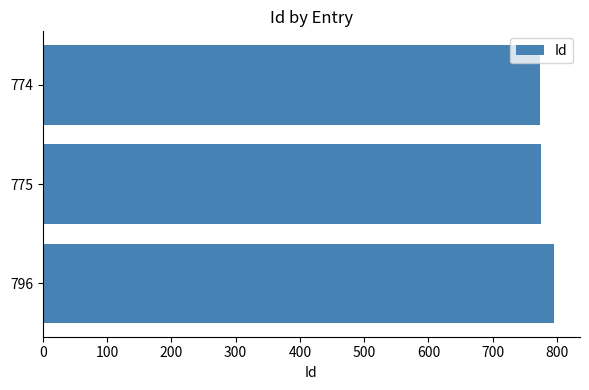

How many bars are there in total?

3